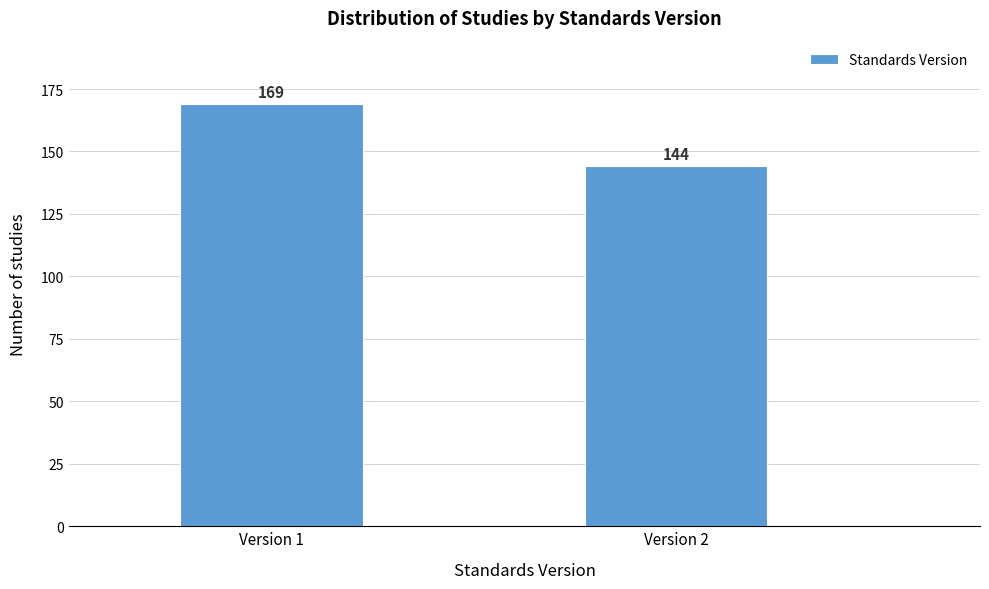

Reading right to left, extract all data points from this chart.

144	169